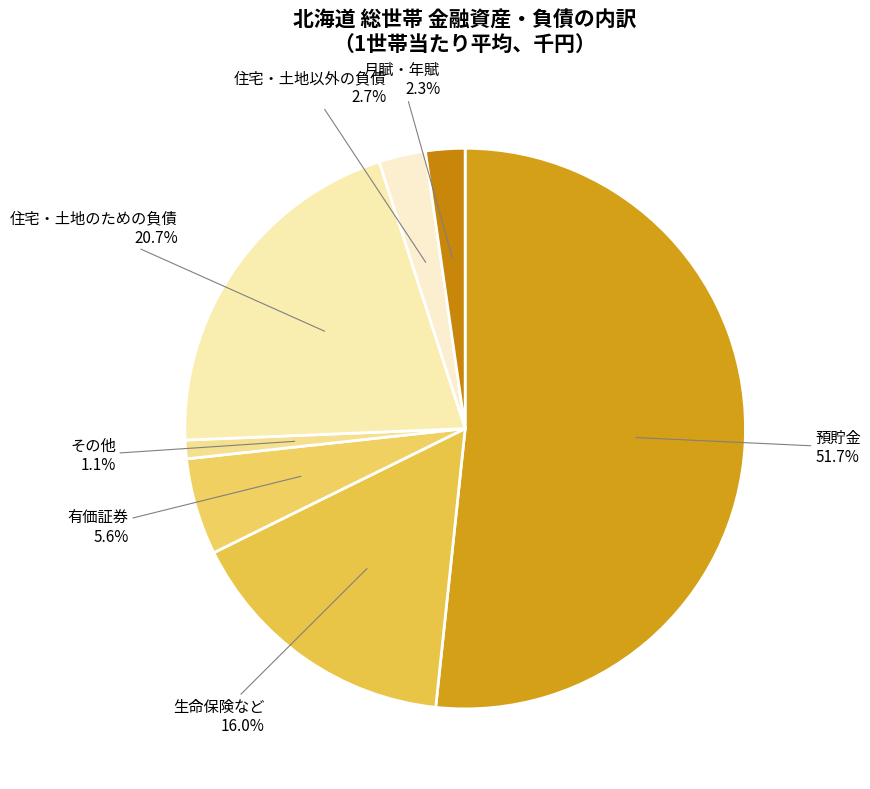

True or false: 住宅・土地のための負債 accounts for 21% of the total.

True